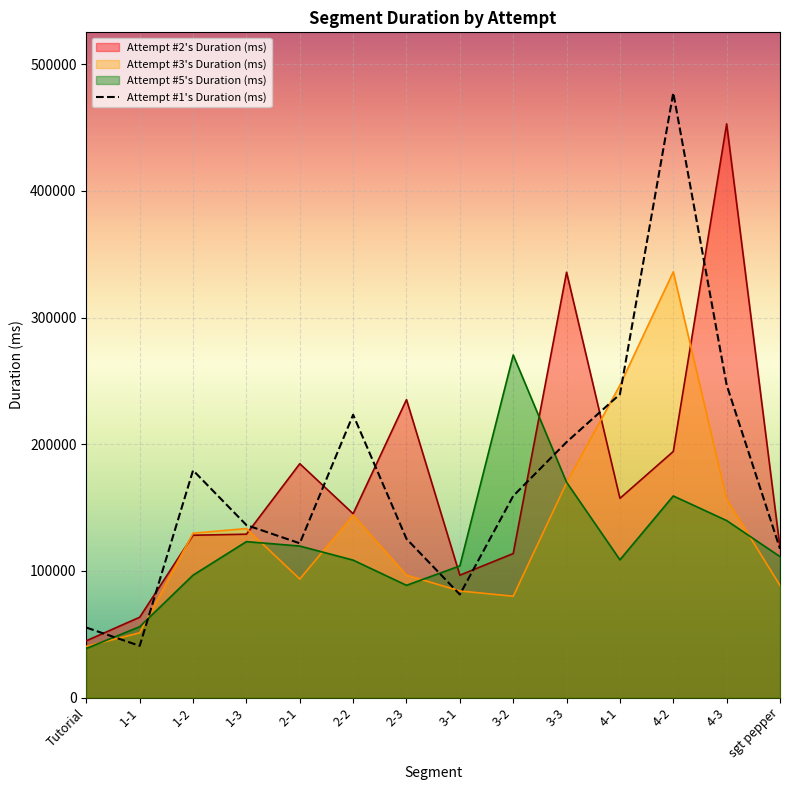

True or false: Attempt #3's Duration (ms) has a value of 40451 at Tutorial.

True